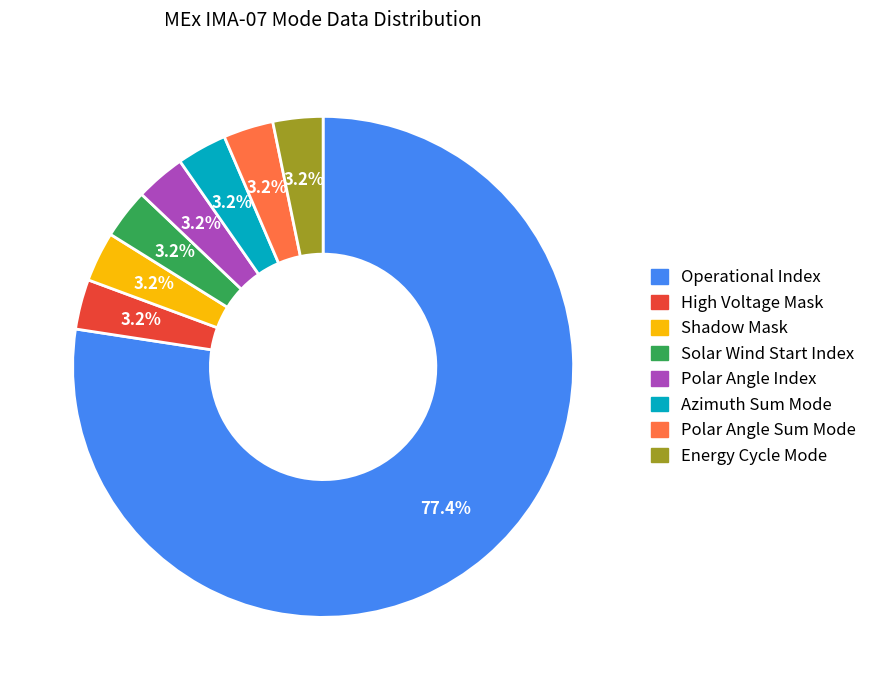

Does any single category account for the majority?

Yes